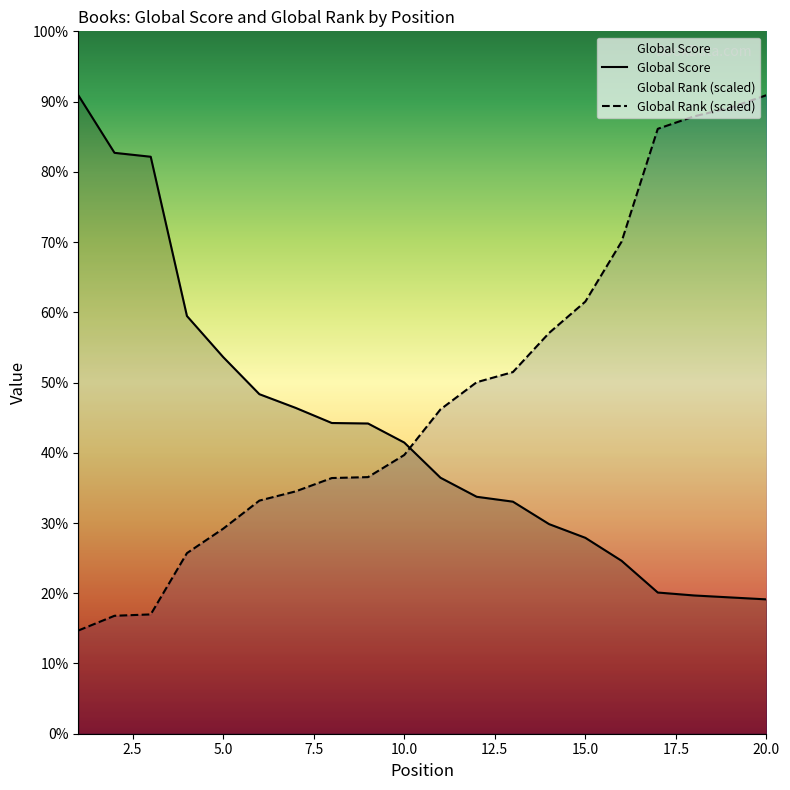

Is it true that Global Rank equals 1253.2 at 13?

False